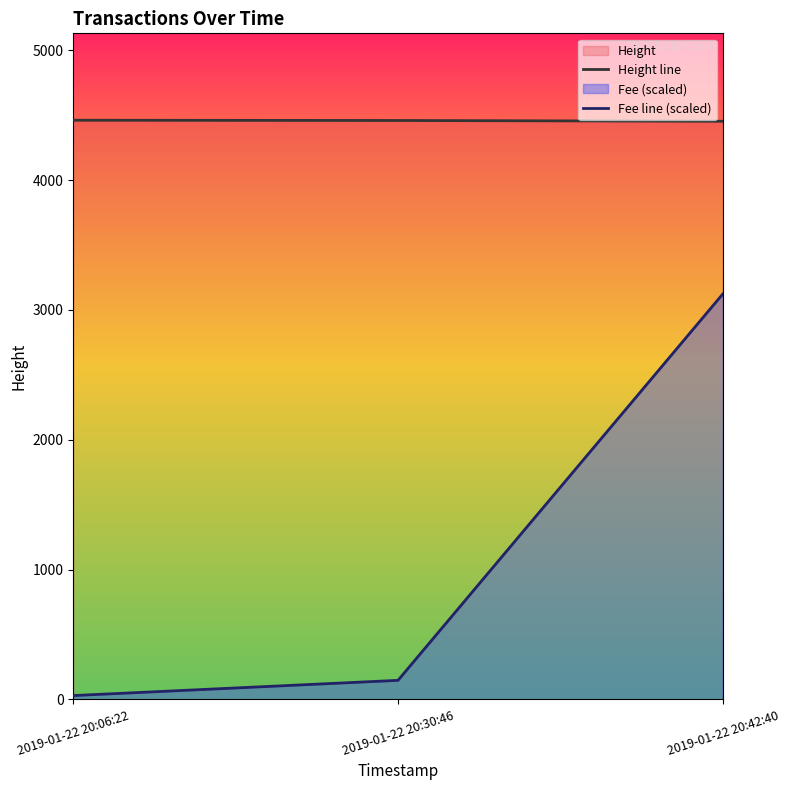

How many data points does each series have?

3